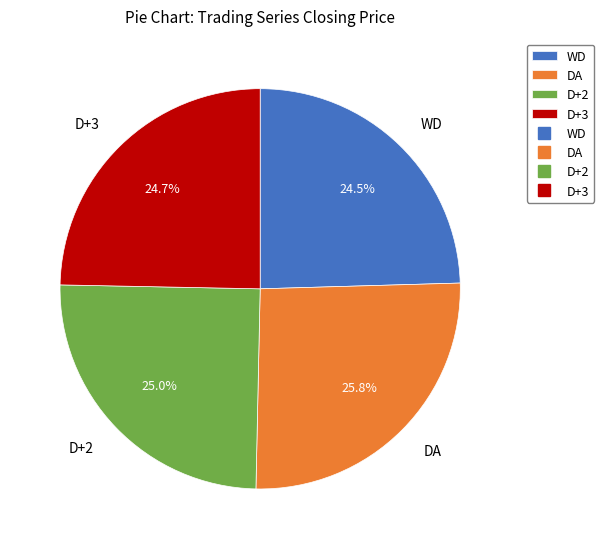

True or false: D+2 accounts for 25% of the total.

True